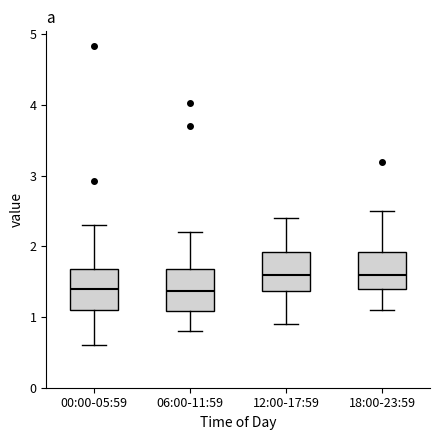

Reading left to right, read every box against the y-axis: the position of its median line, the range the box covers, and the ends of its whiskers. The values are not printed on the chart, so give them approximately, as read against the axis.

00:00-05:59: median 1.4, box 1.1 to 1.7, whiskers 0.6 to 2.3
06:00-11:59: median 1.4, box 1.1 to 1.7, whiskers 0.8 to 2.2
12:00-17:59: median 1.6, box 1.4 to 1.9, whiskers 0.9 to 2.4
18:00-23:59: median 1.6, box 1.4 to 1.9, whiskers 1.1 to 2.5